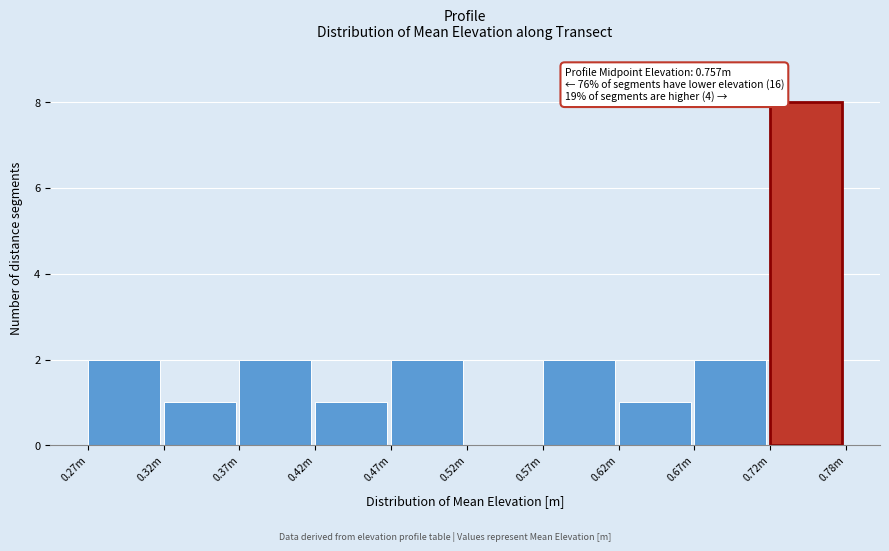

Reading left to right, list all the values displayed in this chart.

0.27m=2	0.32m=1	0.37m=2	0.42m=1	0.47m=2	0.52m=0	0.57m=2	0.62m=1	0.67m=2	0.72m=8